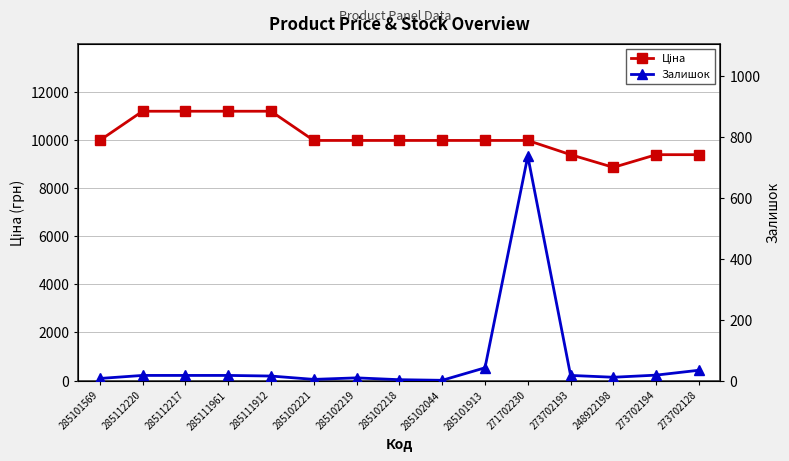

What are all the series names shown in the legend?

Ціна, Залишок